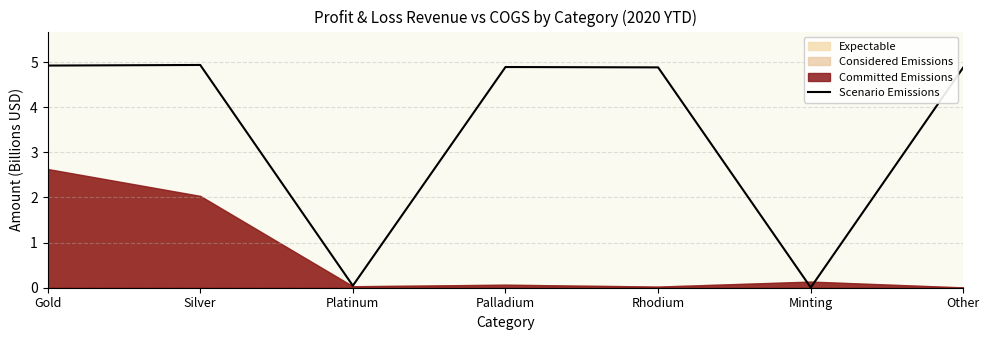

Which label corresponds to the largest value in the chart?

Silver